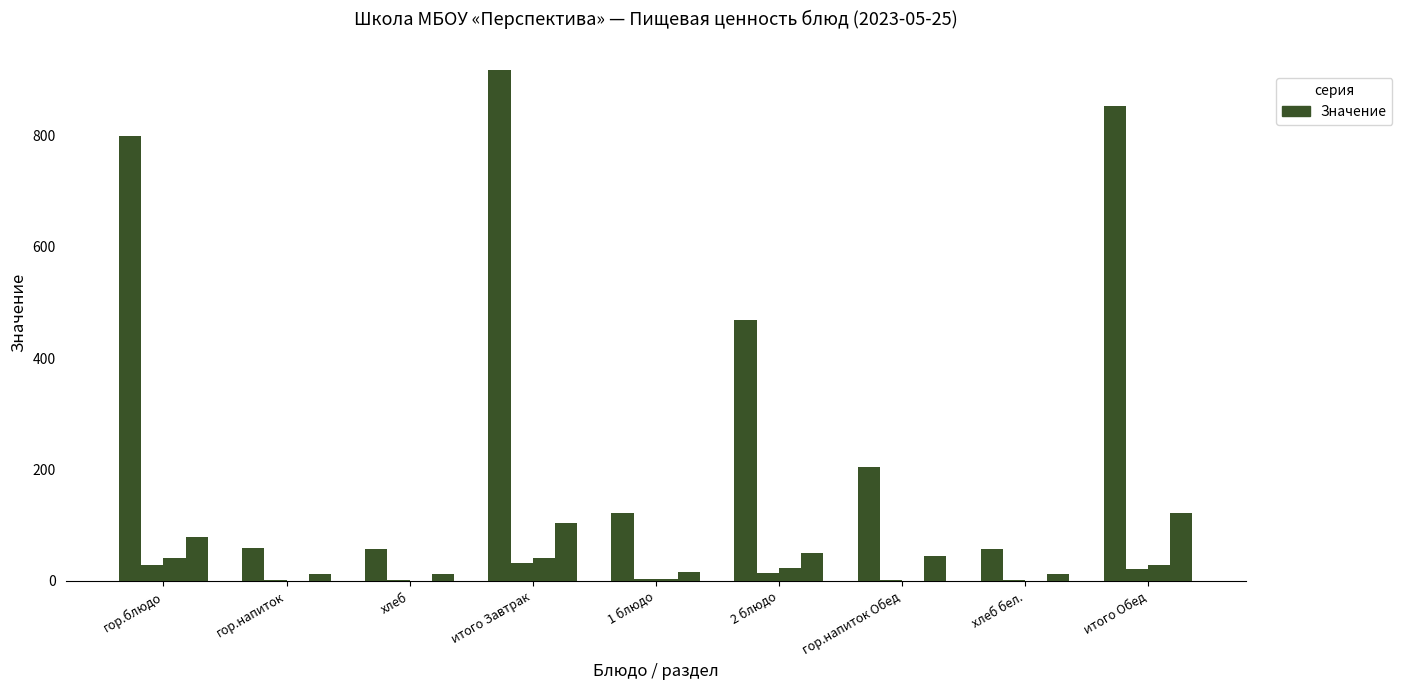

At which category is the sum across all series the highest?

итого Завтрак